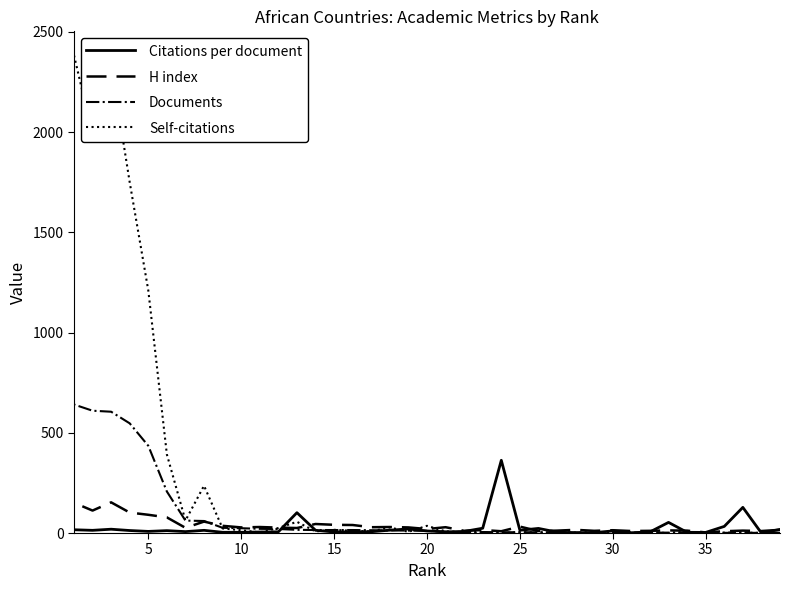

At how many categories does at least one series exceed 5?

38